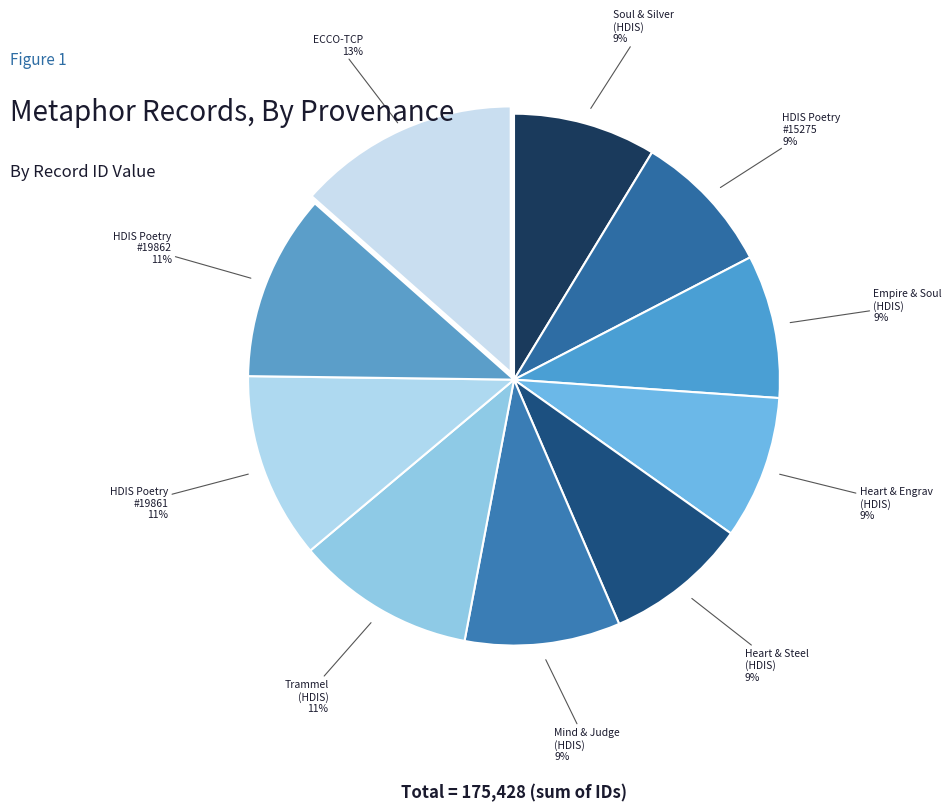

How many slices are in this pie chart?

10